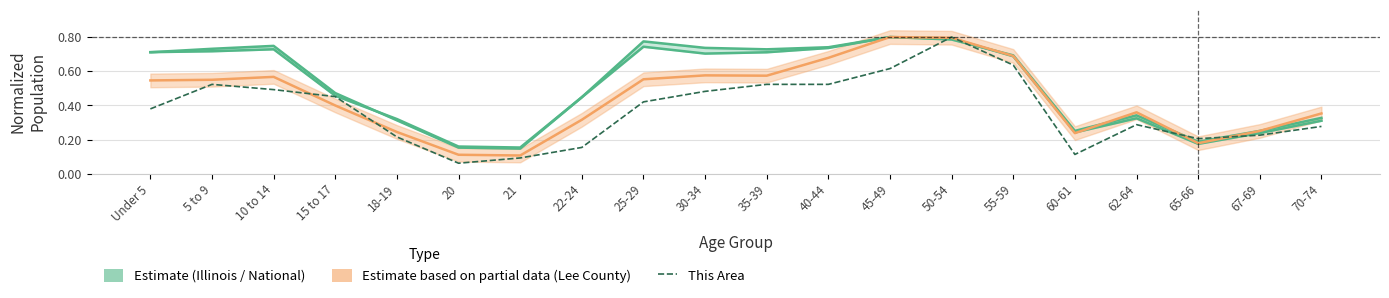

How many distinct data groups are displayed?

4